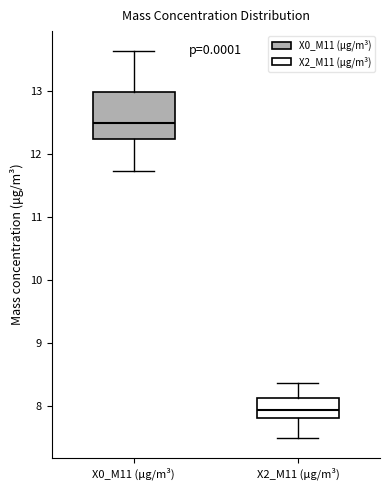

Reading left to right, transcribe this box plot: for each box, give where its median line is, the range the box spans, and where its two whiskers end, as read against the y-axis. The values are not printed on the chart, so give them approximately, as read against the axis.

X0_M11 (μg/m³): median 12.5, box 12.2 to 13.0, whiskers 11.7 to 13.6
X2_M11 (μg/m³): median 7.9, box 7.8 to 8.1, whiskers 7.5 to 8.4